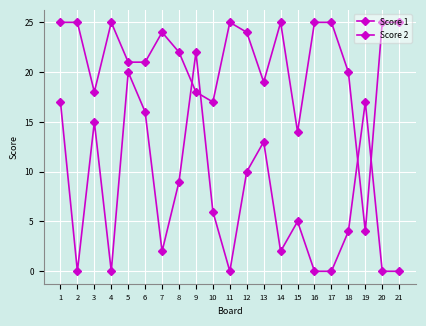

Is this an area chart (filled region under the line)?

No